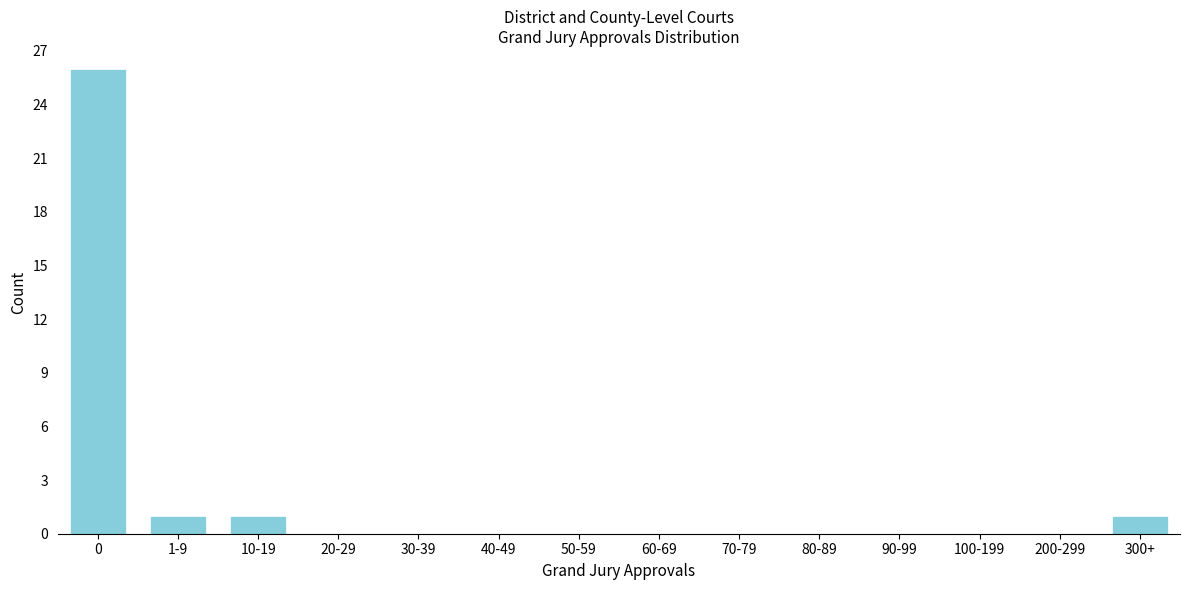

Reading left to right, list all the values displayed in this chart.

0=26	1-9=1	10-19=1	20-29=0	30-39=0	40-49=0	50-59=0	60-69=0	70-79=0	80-89=0	90-99=0	100-199=0	200-299=0	300+=1